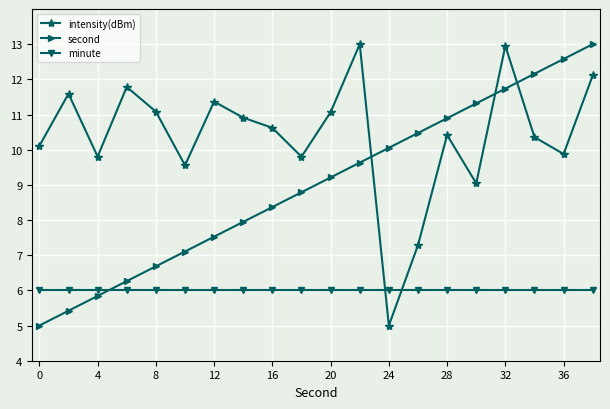

Which series ends up on top after the final intersection of second and intensity(dBm)?

second